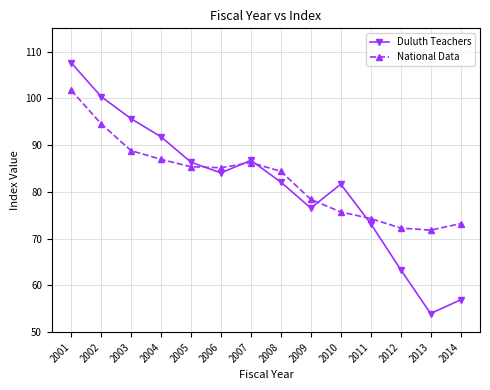

How many interior local valleys does the National Data series have?

2